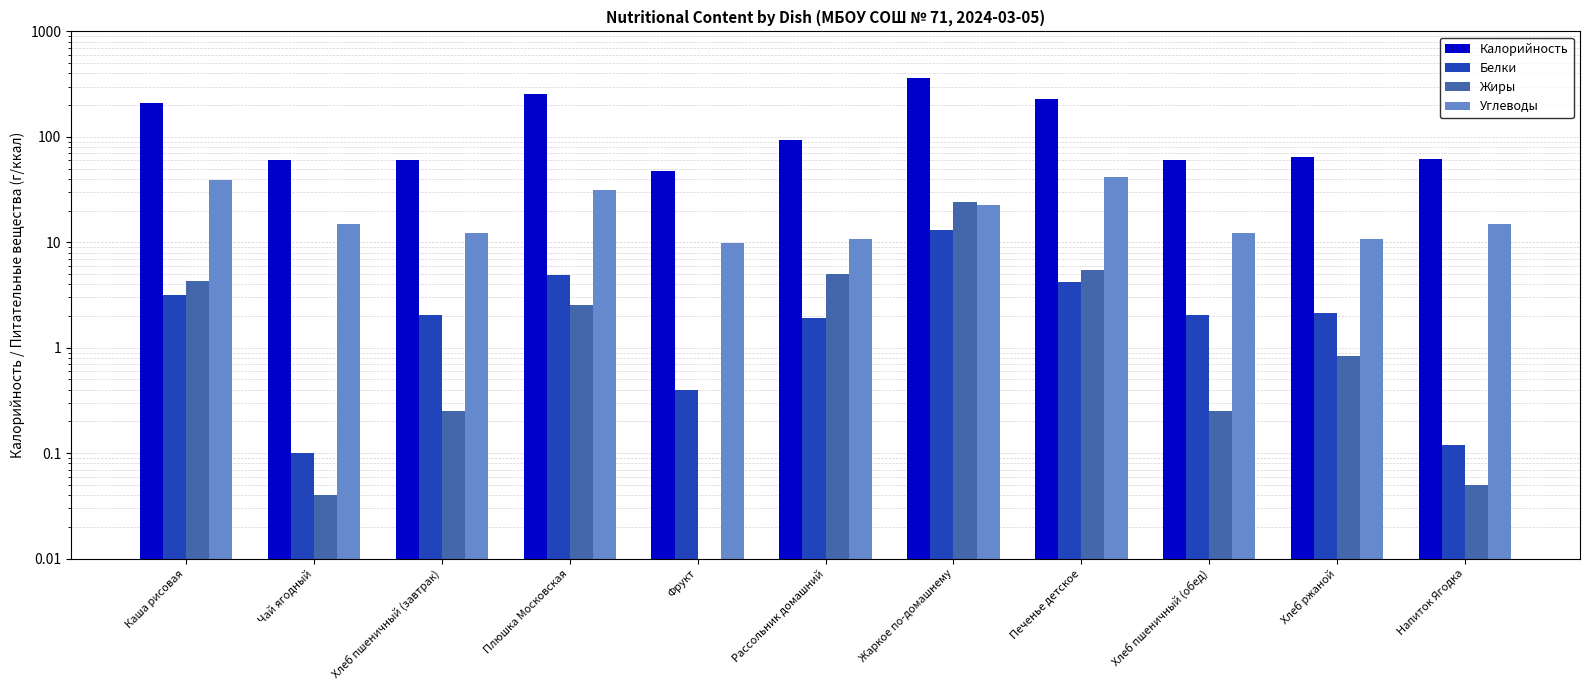

True or false: Углеводы has a value of 38.9 at Каша рисовая.

True